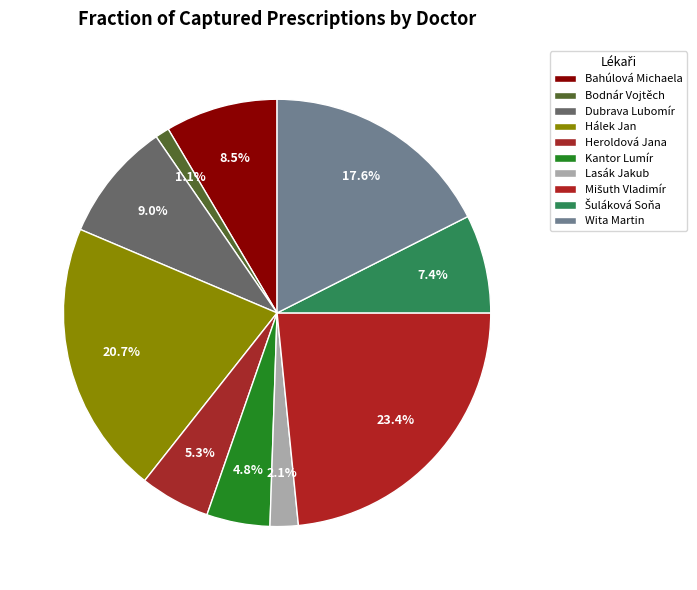

To the nearest percent, what percentage of the pie is Hálek Jan?

21%